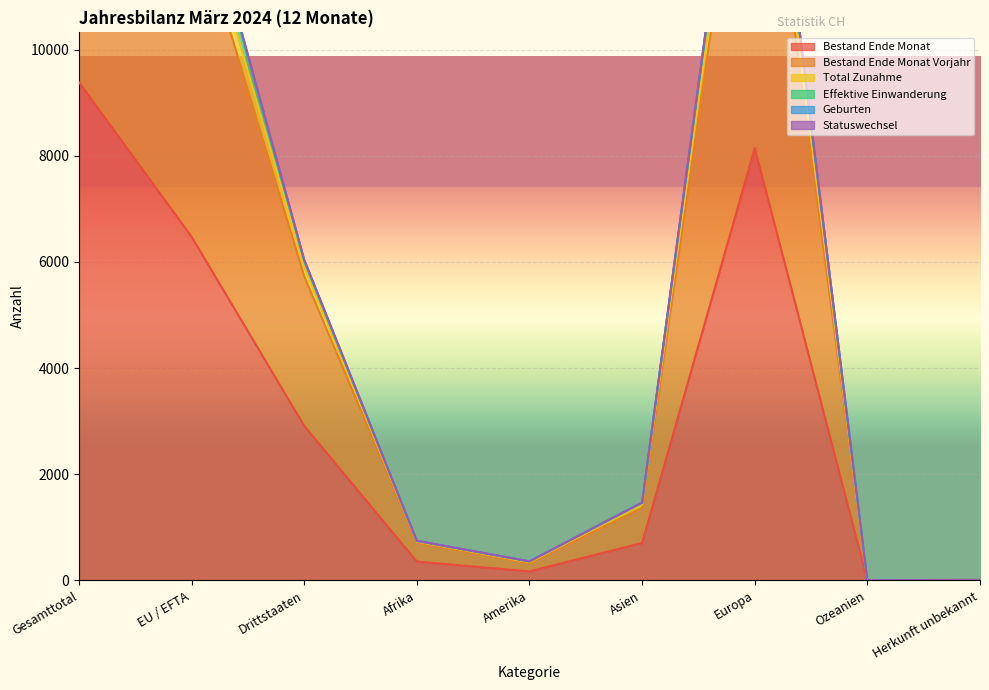

List the labels in order of Effektive Einwanderung value, largest first.

Gesamttotal, Europa, EU / EFTA, Drittstaaten, Asien, Afrika, Amerika, Herkunft unbekannt, Ozeanien